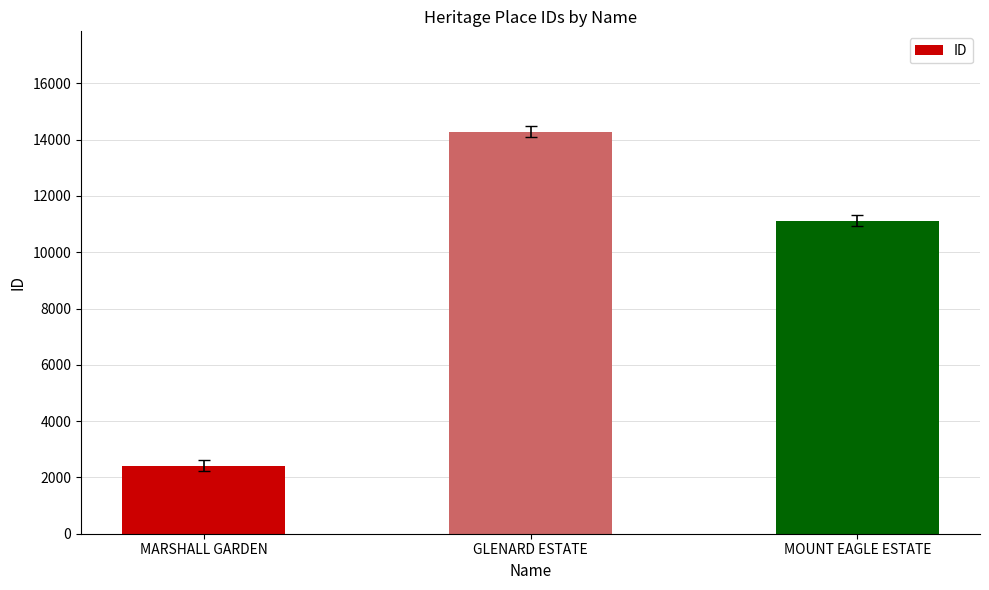

At which label does the data first exceed 11115?

GLENARD ESTATE